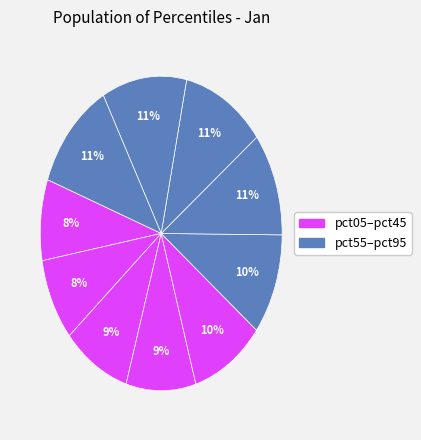

Count the number of slices in the pie.

10